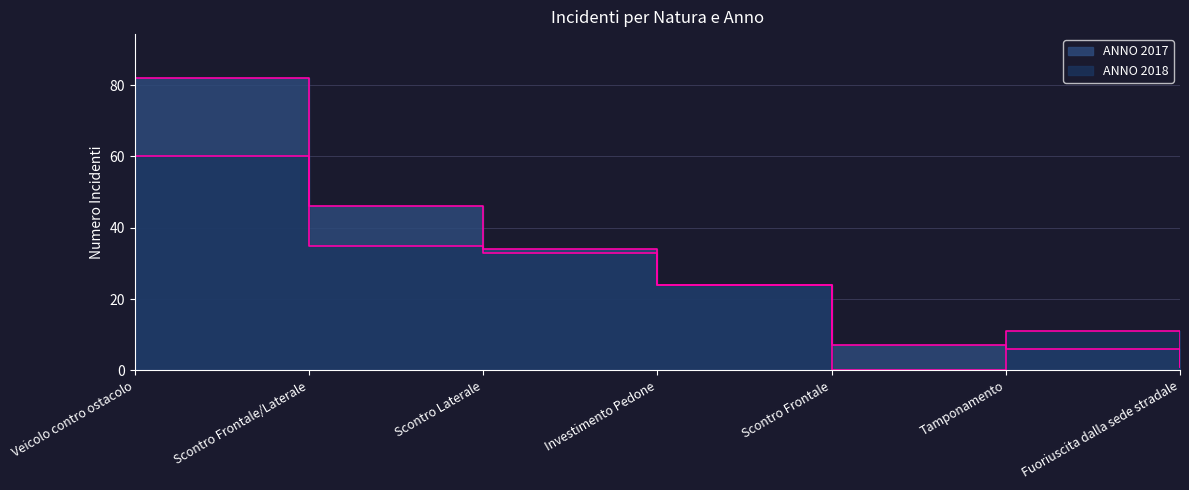

What is the difference between the maximum and minimum values in the ANNO 2018 series?

60